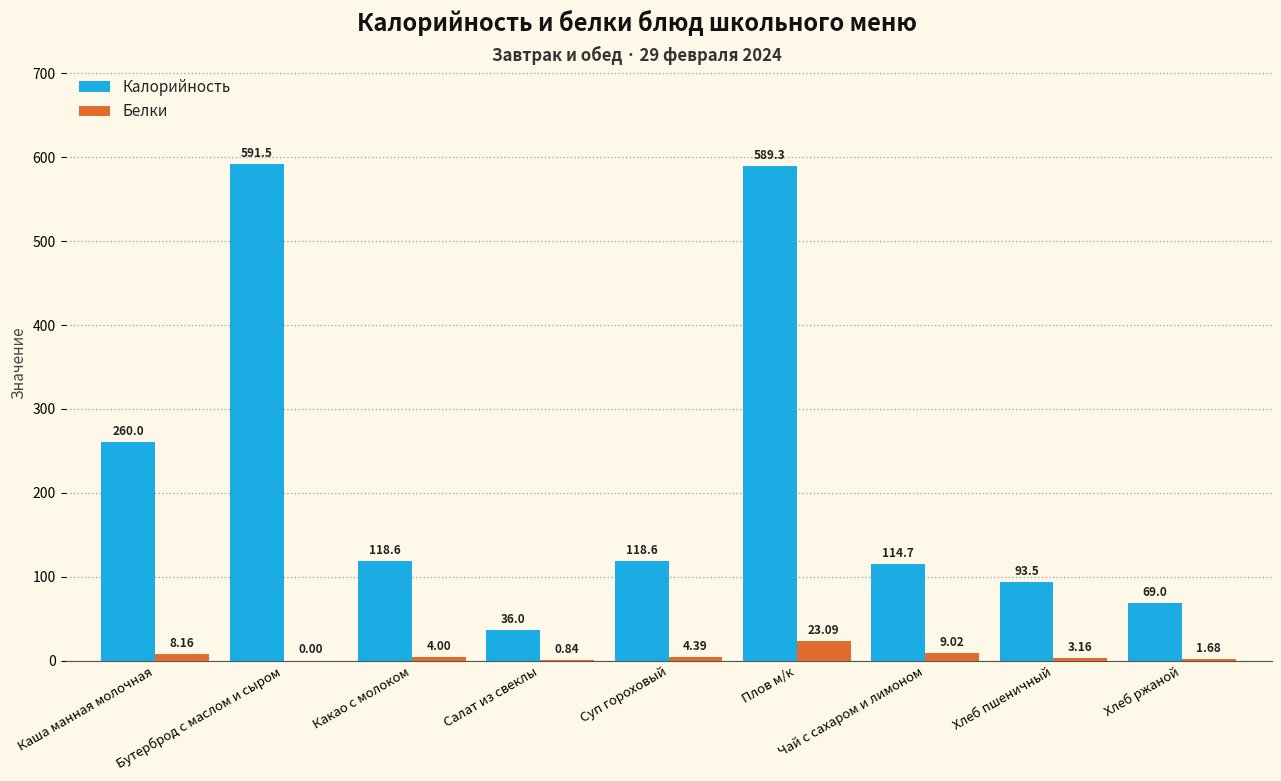

Which series has the largest total across all categories?

Калорийность